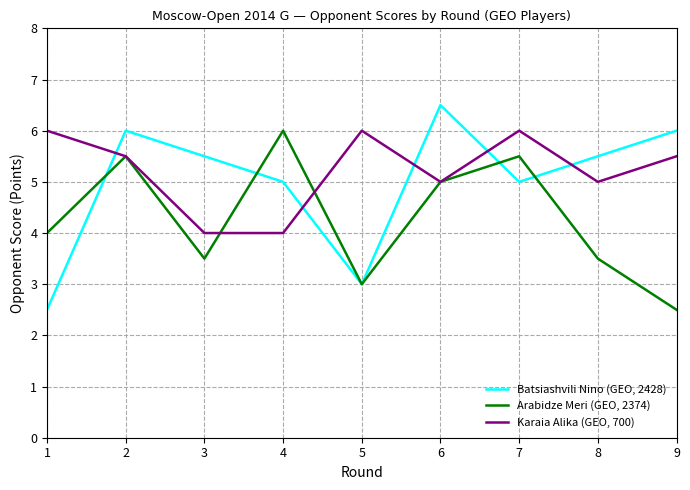

True or false: Arabidze Meri (GEO, 2374) and Karaia Alika (GEO, 700) intersect in this chart.

True